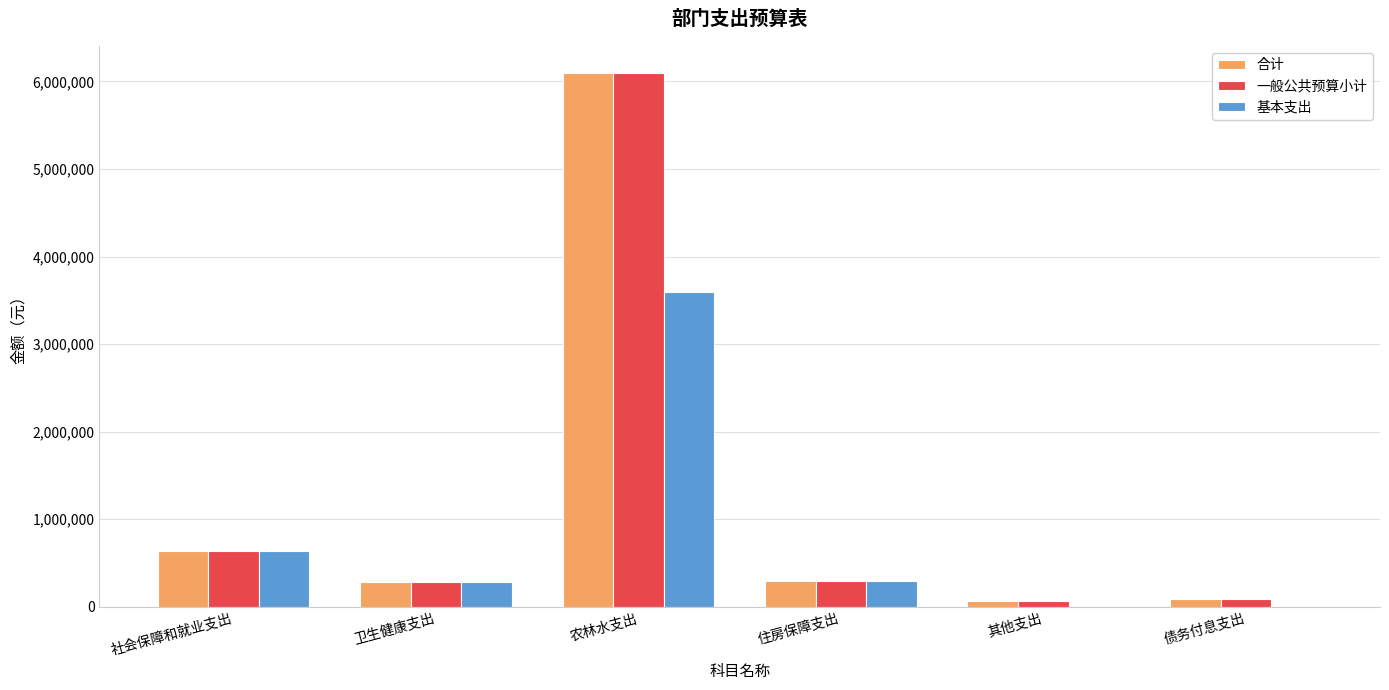

Between 社会保障和就业支出 and 债务付息支出, which series saw the biggest shift?

基本支出